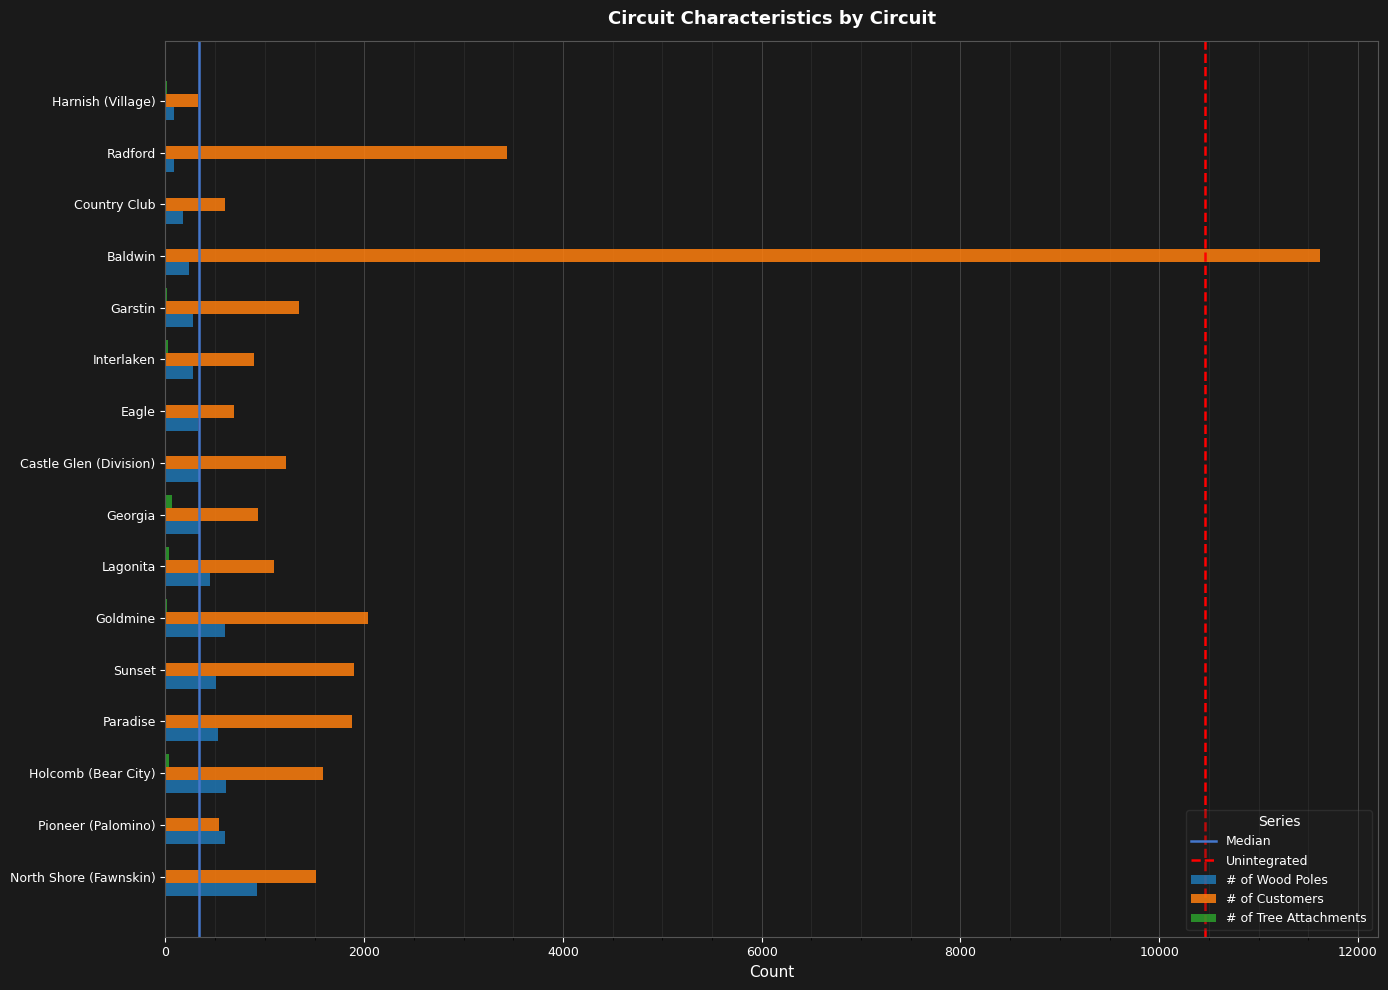

What is the greatest value displayed?

11621